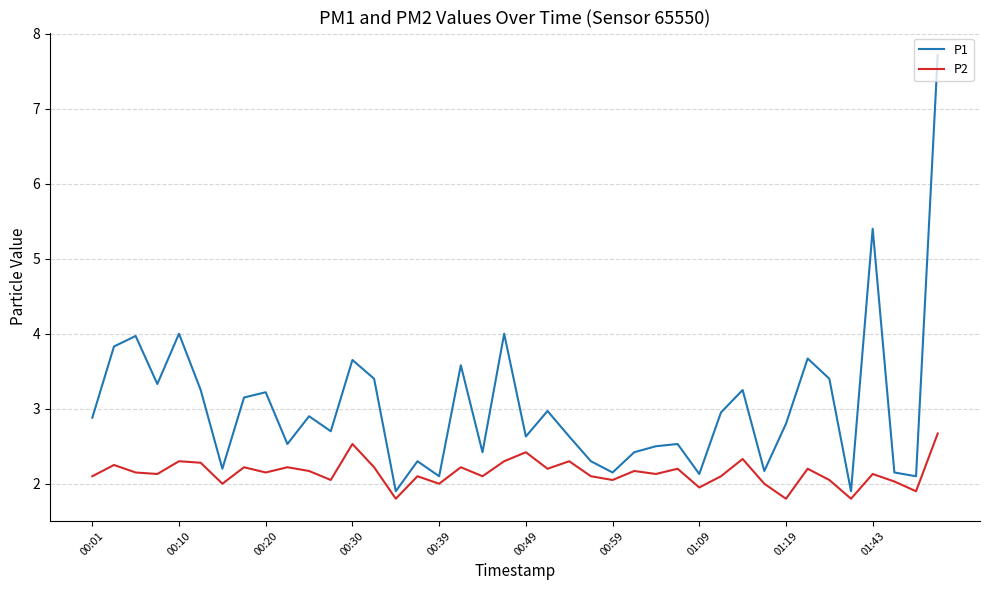

What is the lowest value of the P1 series?

1.9